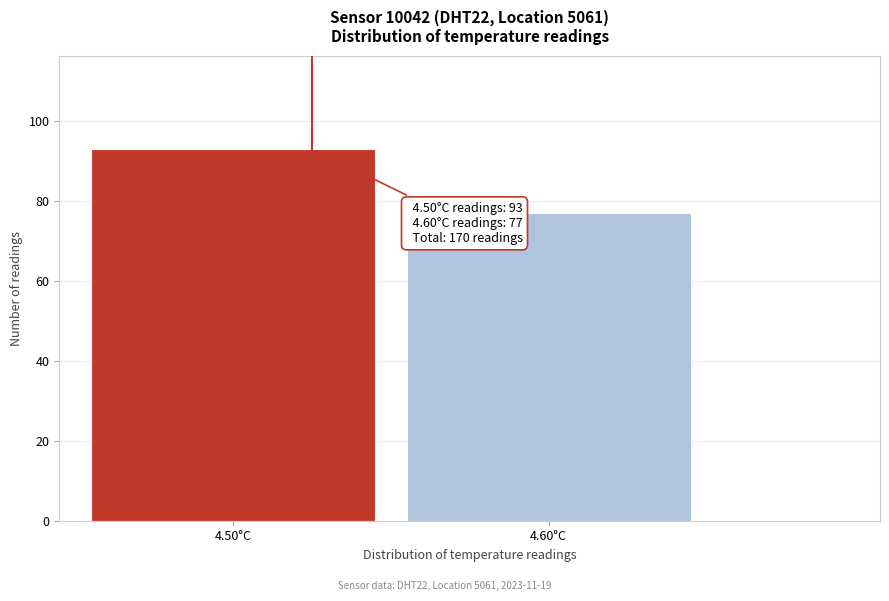

Reading left to right, extract all data points from this chart.

93	77